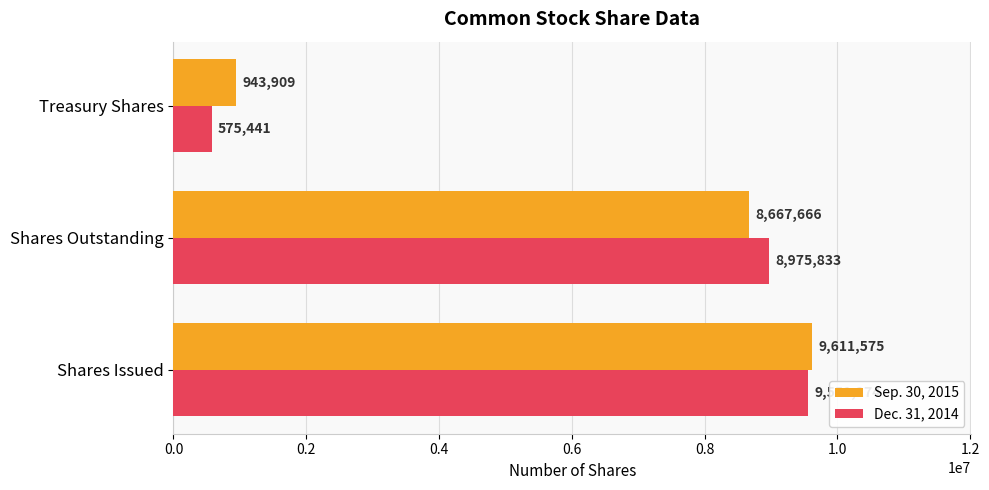

How many data points in Dec. 31, 2014 are less than 8975833?

1